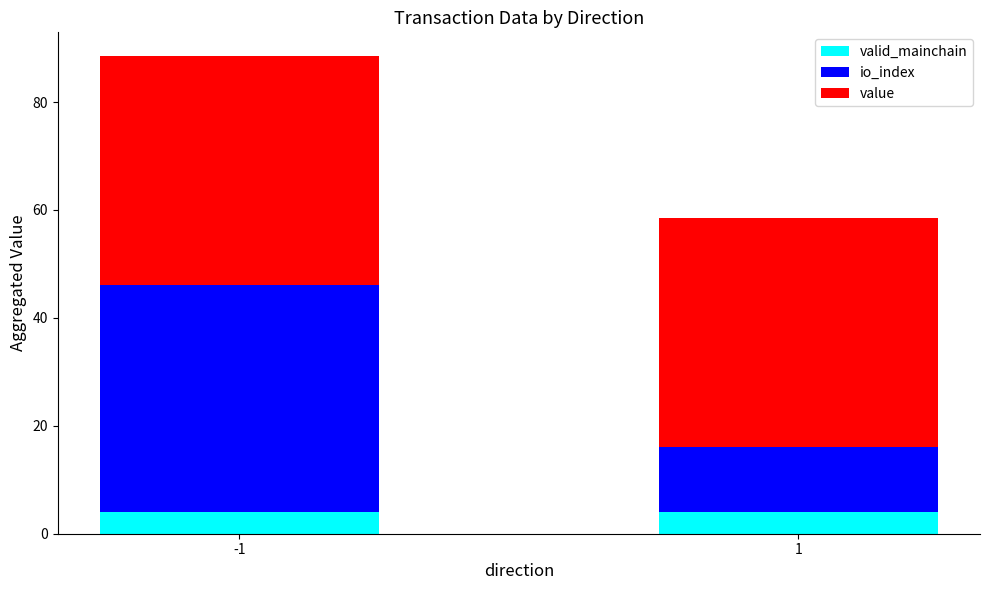

What is the total value across all series at -1?

88.5